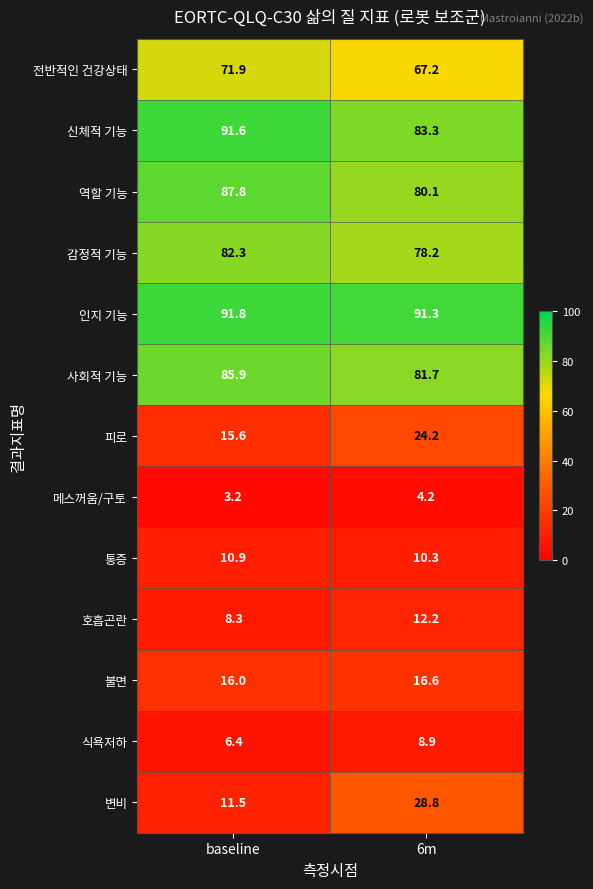

What is the average value of the 메스꺼움/구토 series?

3.7